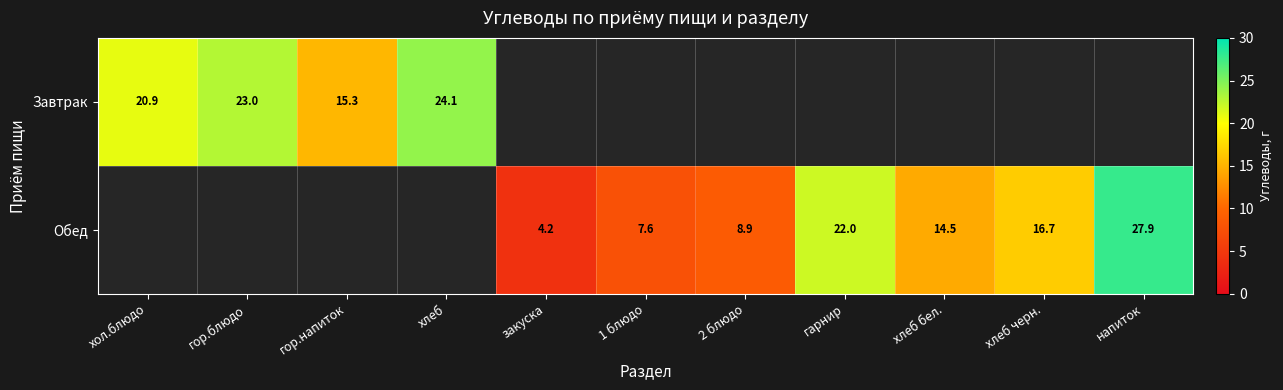

Where is Завтрак nearest to the value 19?

хол.блюдо